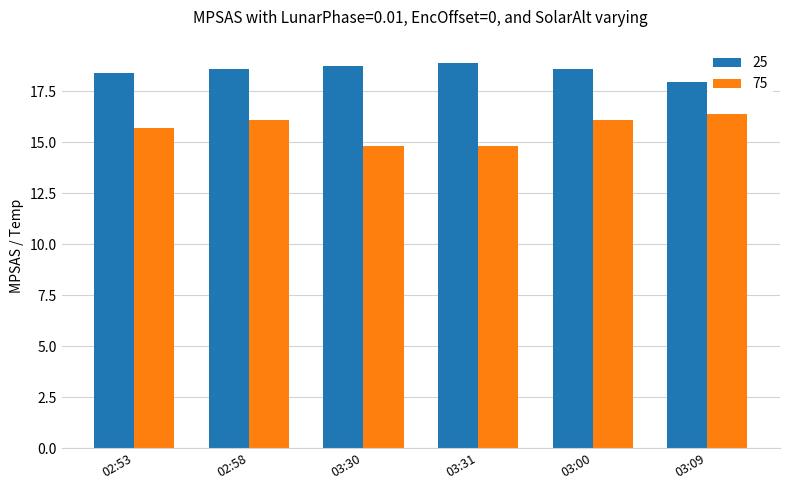

Reading left to right, extract all data points from this chart.

25: 02:53=18.4	02:58=18.6	03:30=18.7	03:31=18.9	03:00=18.6	03:09=17.9
75: 02:53=15.7	02:58=16.1	03:30=14.8	03:31=14.8	03:00=16.1	03:09=16.4